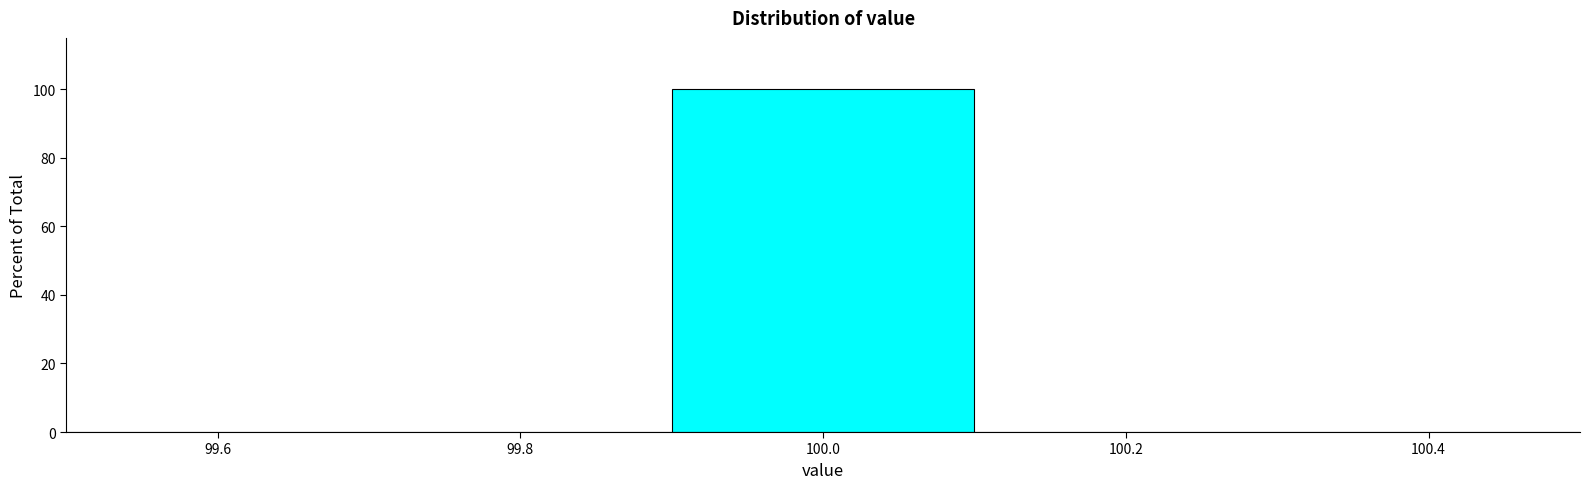

Reading left to right, list every bar in this chart as the range it spans on the x-axis followed by its height. The values are not printed on the chart, so give them approximately, as read against the axis.

99.5 to 99.7: 0
99.7 to 99.9: 0
99.9 to 100.1: 100
100.1 to 100.3: 0
100.3 to 100.5: 0